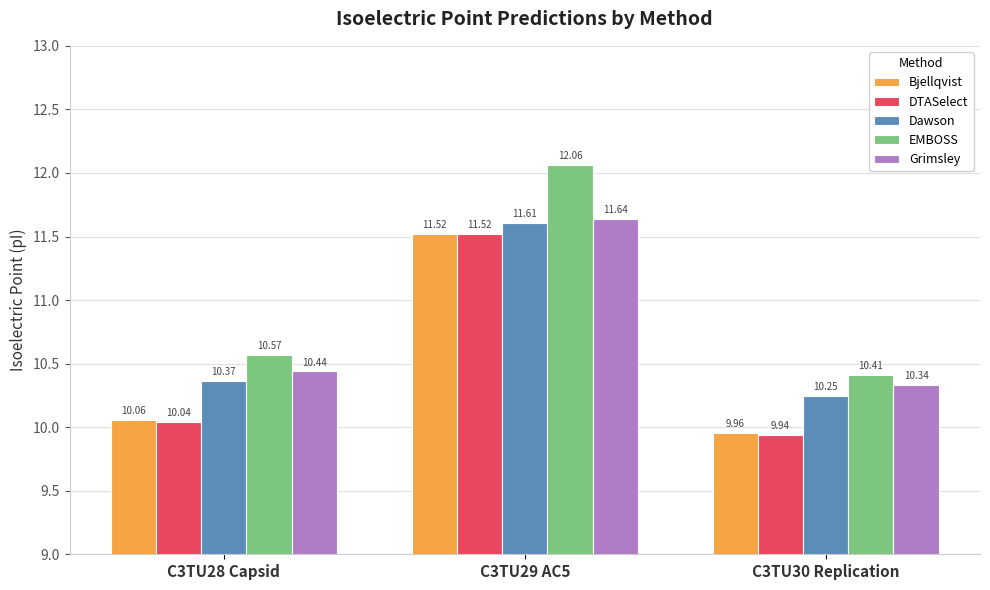

Between C3TU28 Capsid and C3TU30 Replication, which series saw the biggest shift?

EMBOSS